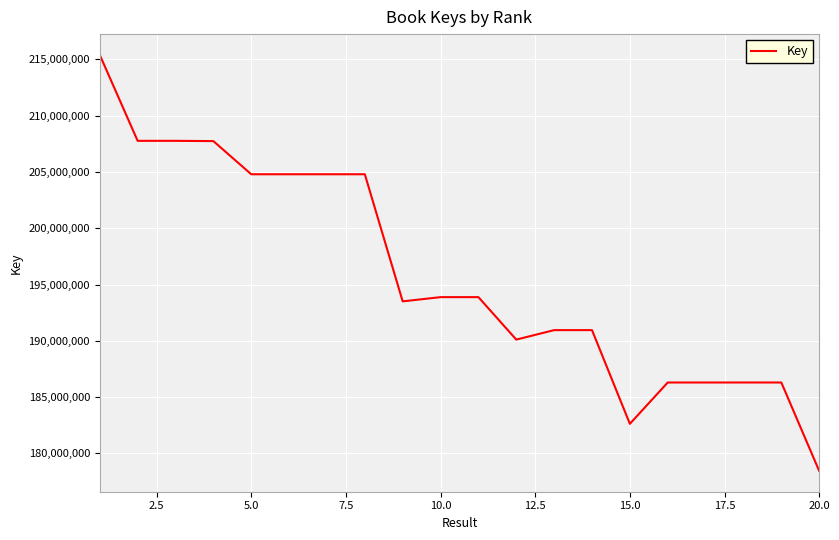

How many categories are shown in the chart?

20